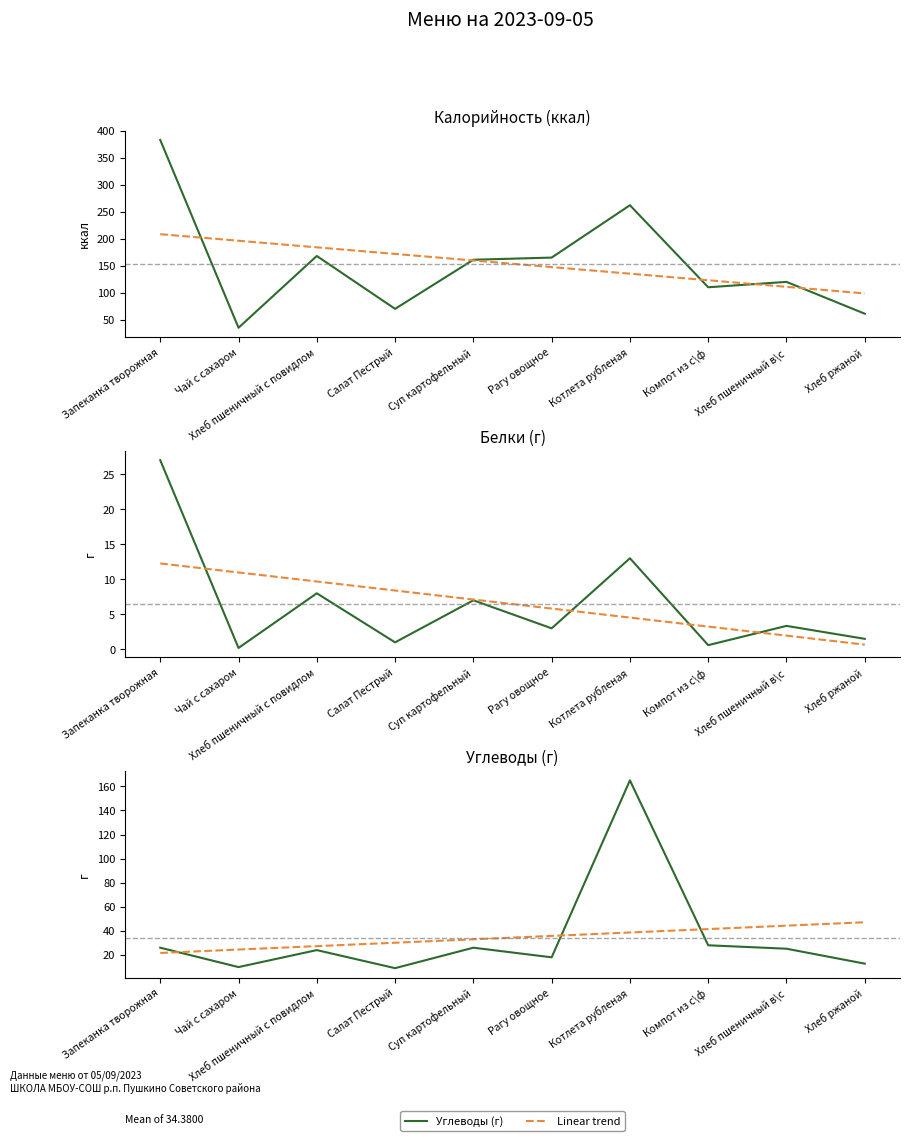

Is it true that Калорийность (ккал) equals 61.0 at Хлеб ржаной?

True